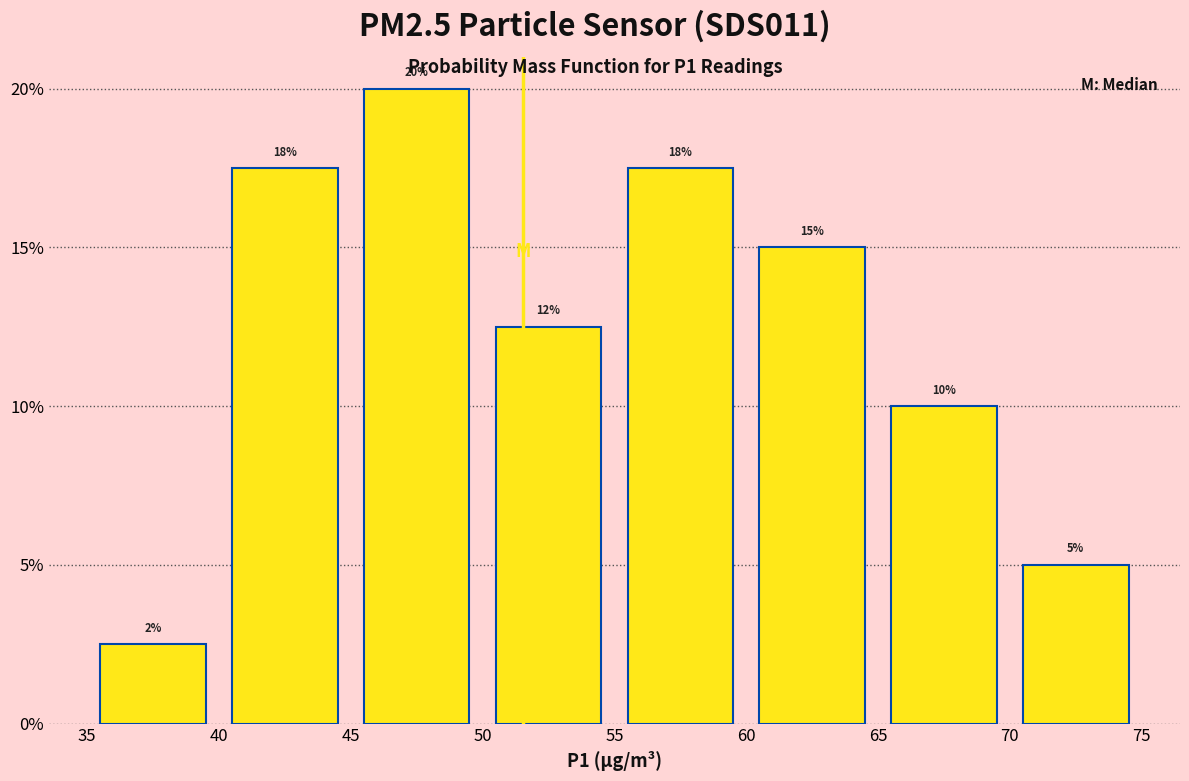

Over which range of the x-axis is the bar tallest?

45 to 50